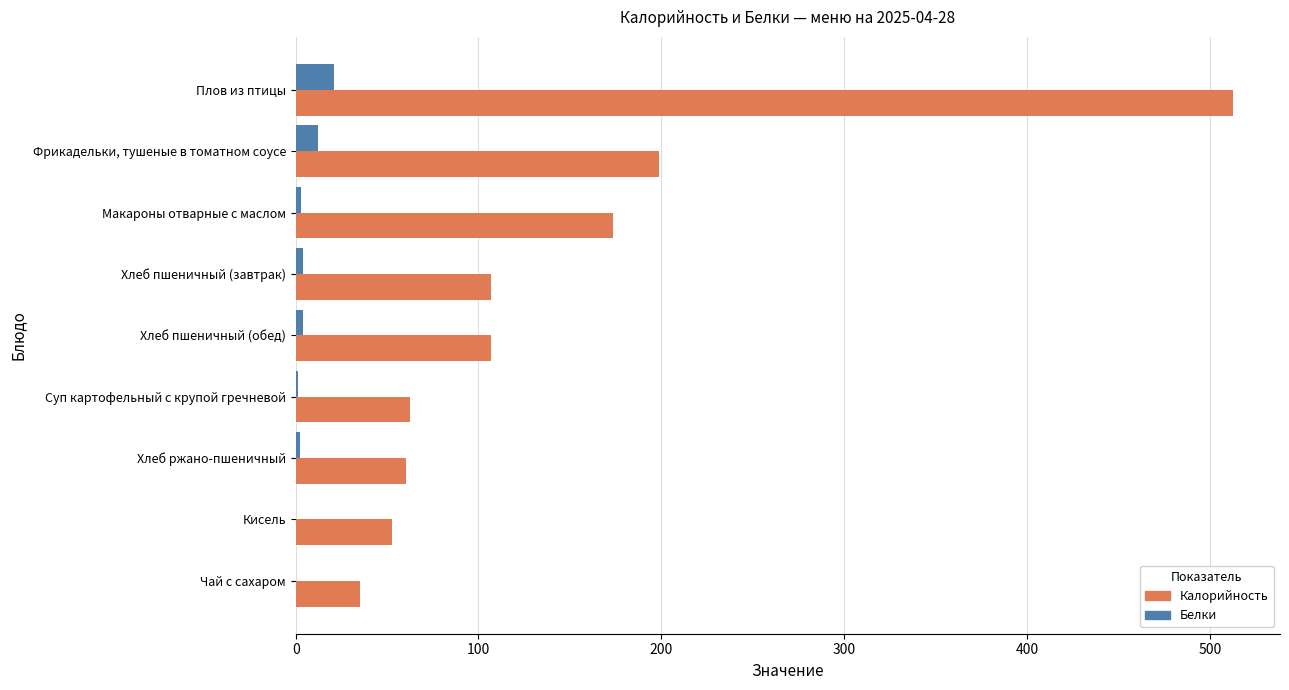

Is it true that Калорийность equals 198.6 at Фрикадельки, тушеные в томатном соусе?

True